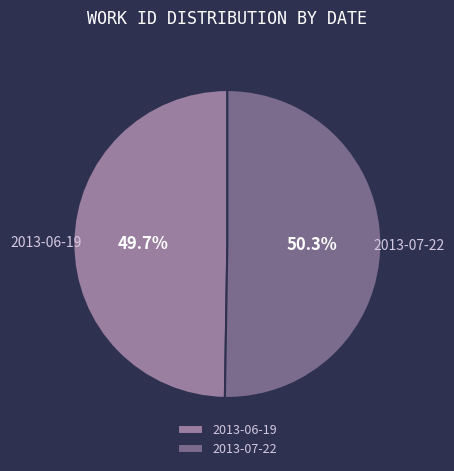

How many segments does this pie chart have?

2